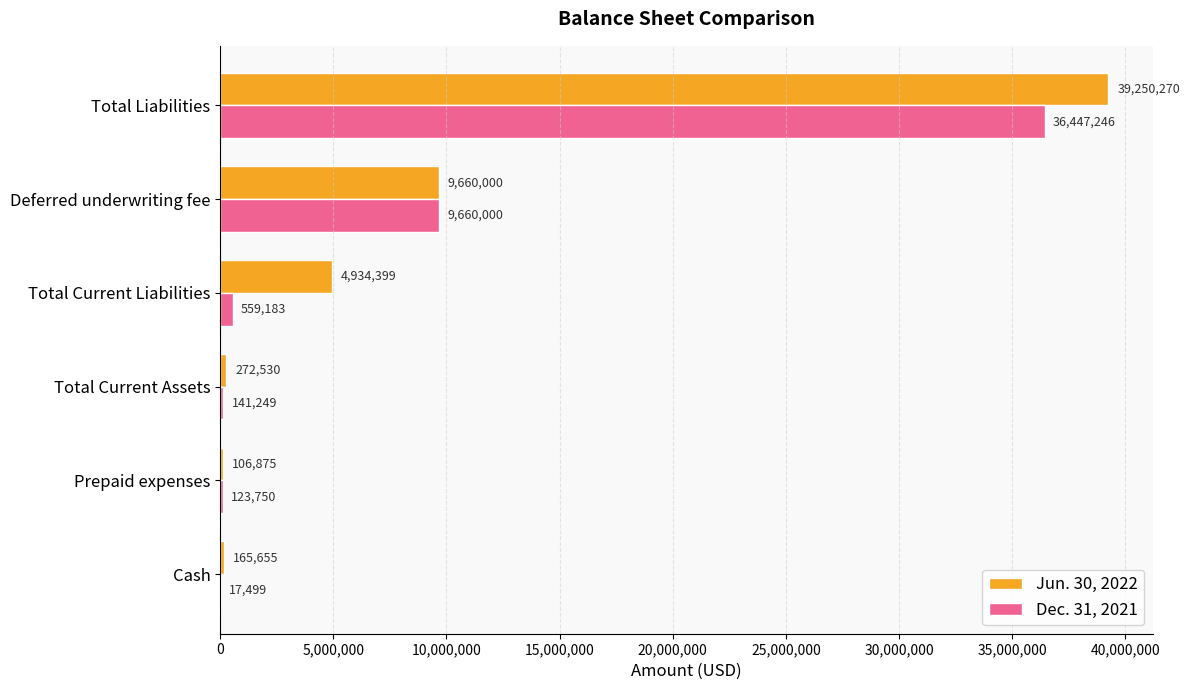

Is it true that Jun. 30, 2022 equals 6408514 at Deferred underwriting fee?

False